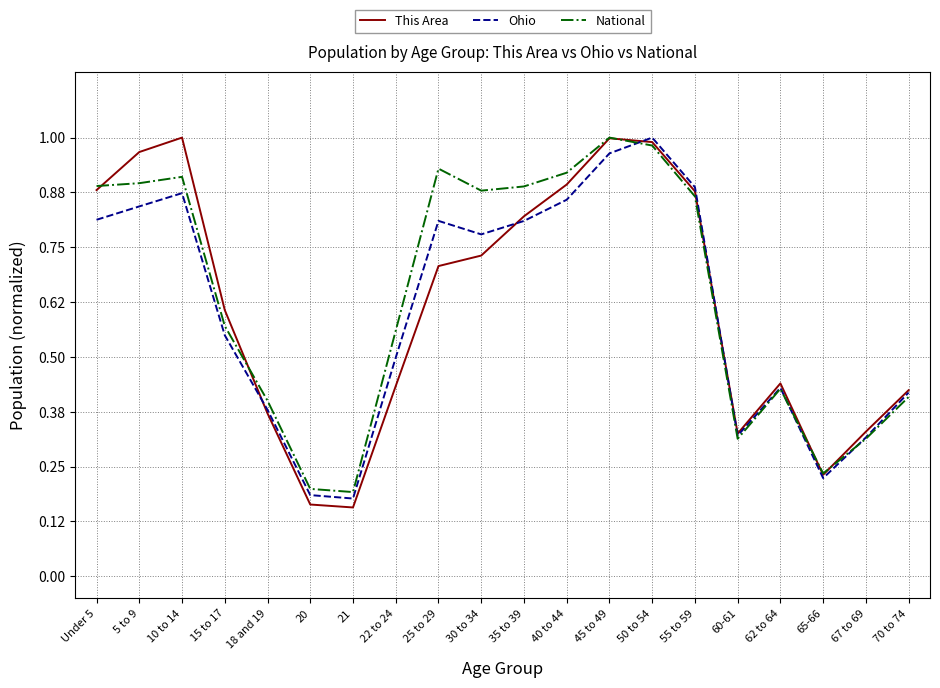

Where is the first local maximum for National?

10 to 14